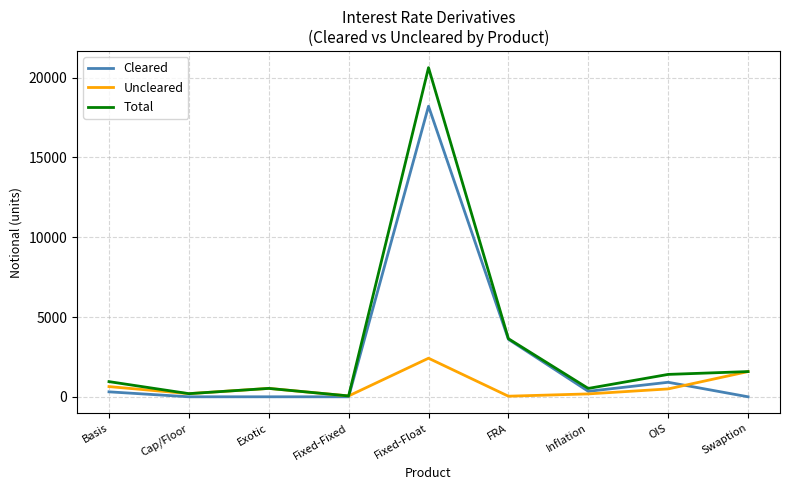

What is the highest value of the Total series?

20629